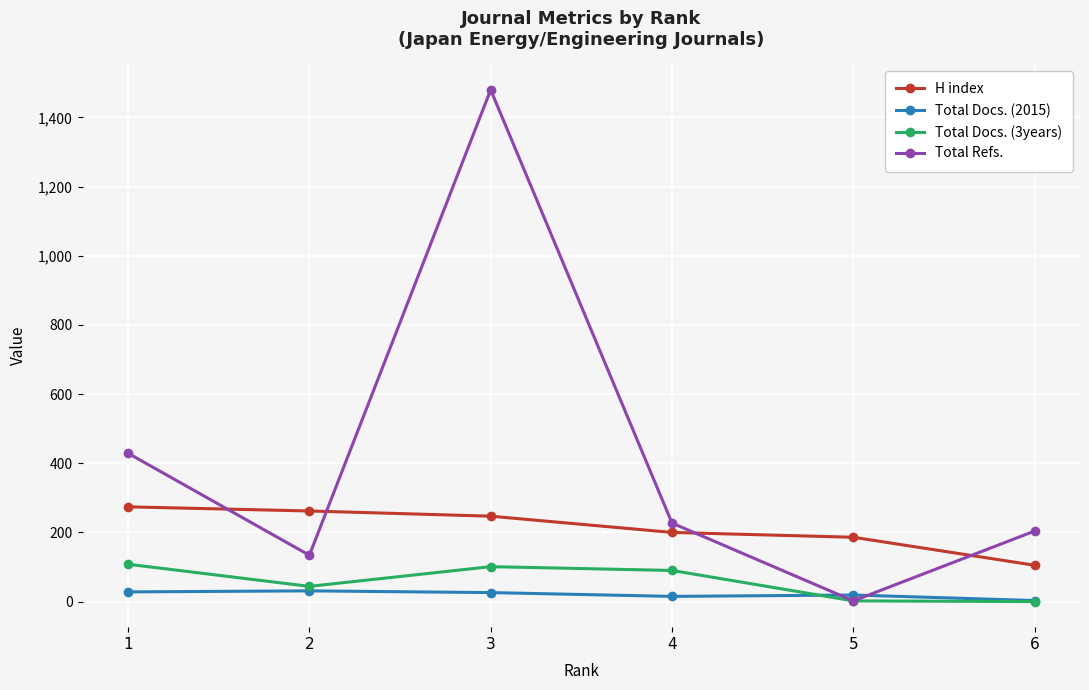

Which category has the highest value across all series?

3